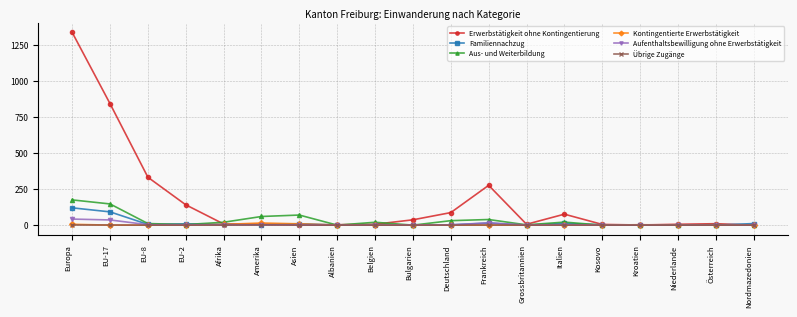

Is it true that Aus- und Weiterbildung equals 60 at Amerika?

True